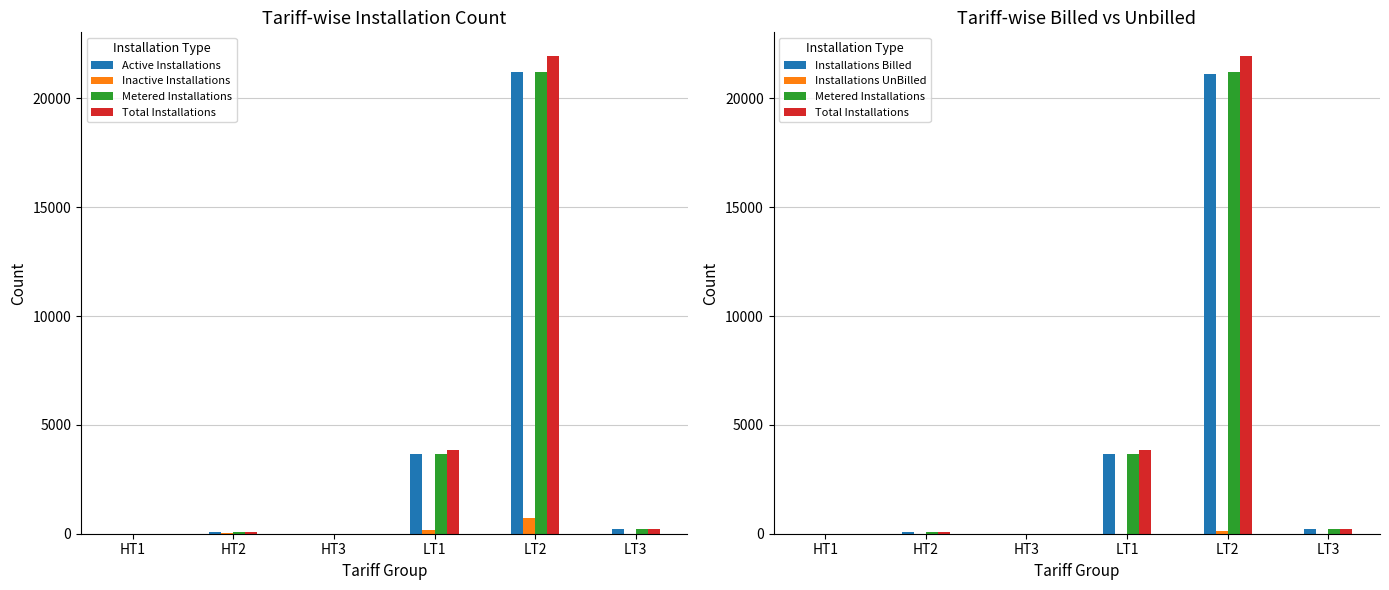

At which category does the chart reach its peak across all series?

LT2